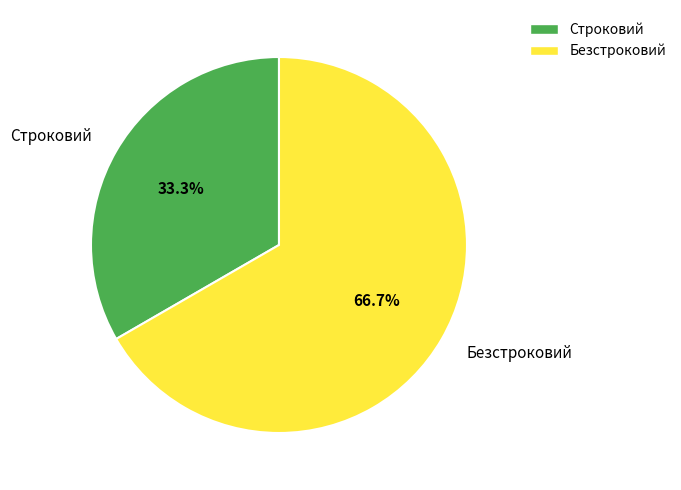

Which has a higher value, Безстроковий or Строковий?

Безстроковий